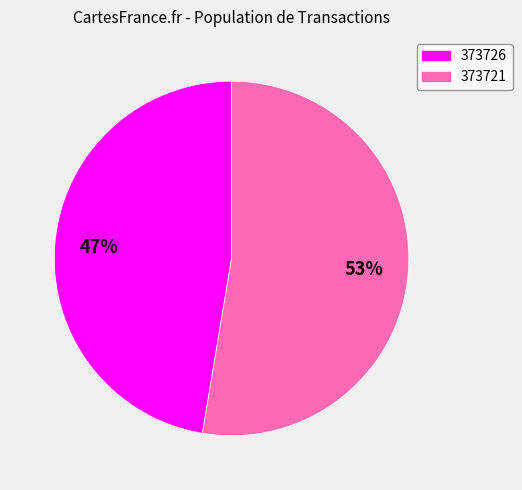

Count the number of slices in the pie.

2